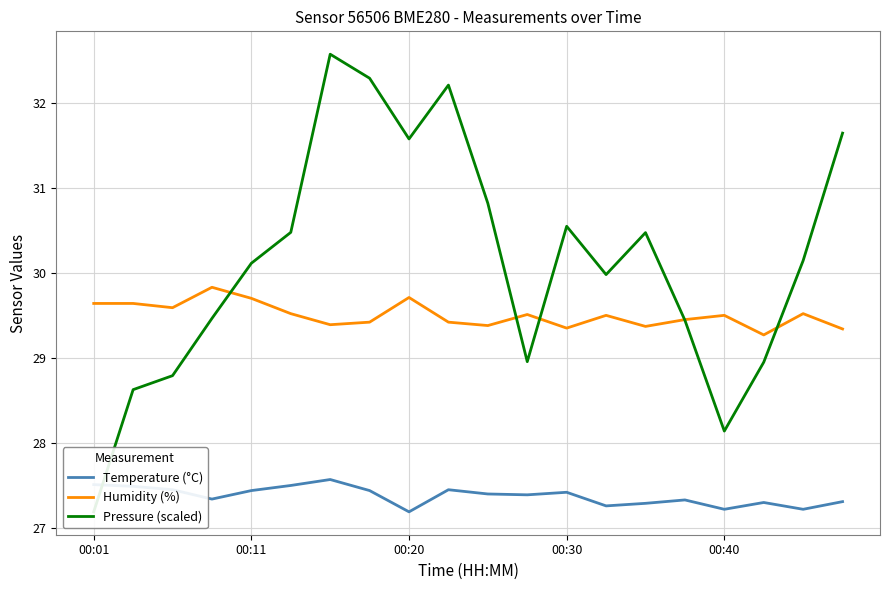

True or false: Humidity (%) and Pressure (scaled) intersect in this chart.

True